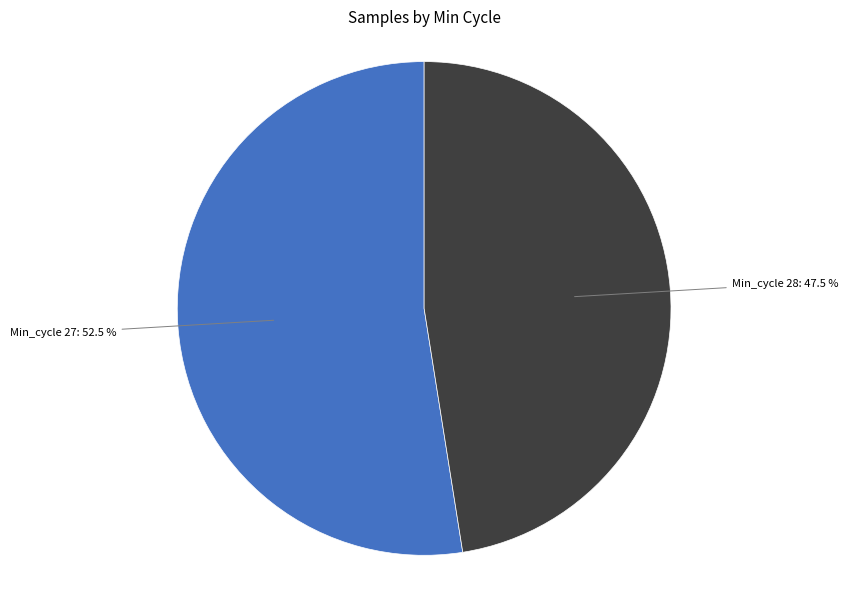

Which category has the smallest portion of the pie?

Min_cycle 28